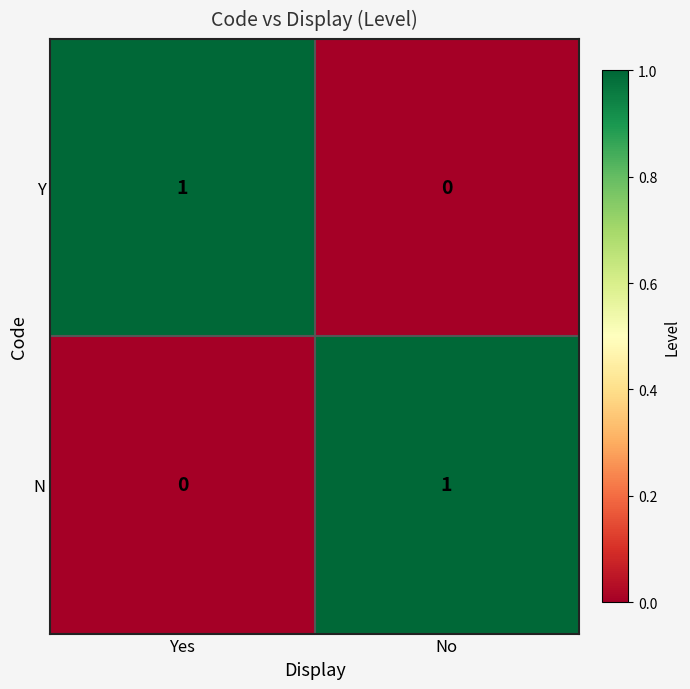

At how many categories does at least one series exceed 0?

2